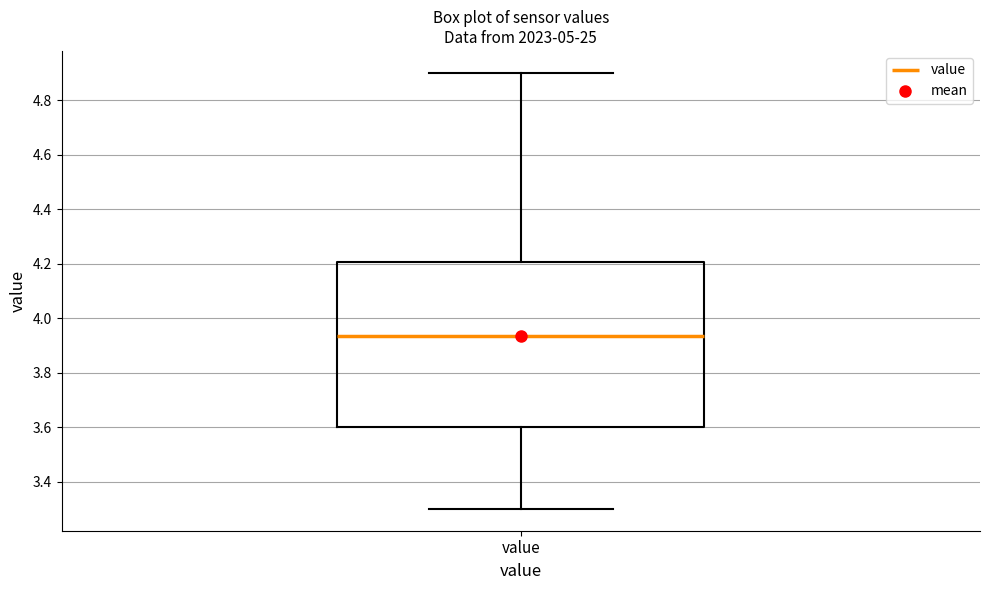

Where does the median line of the box for value sit on the y-axis? The values are not printed on the chart, so give them approximately, as read against the axis.

3.94